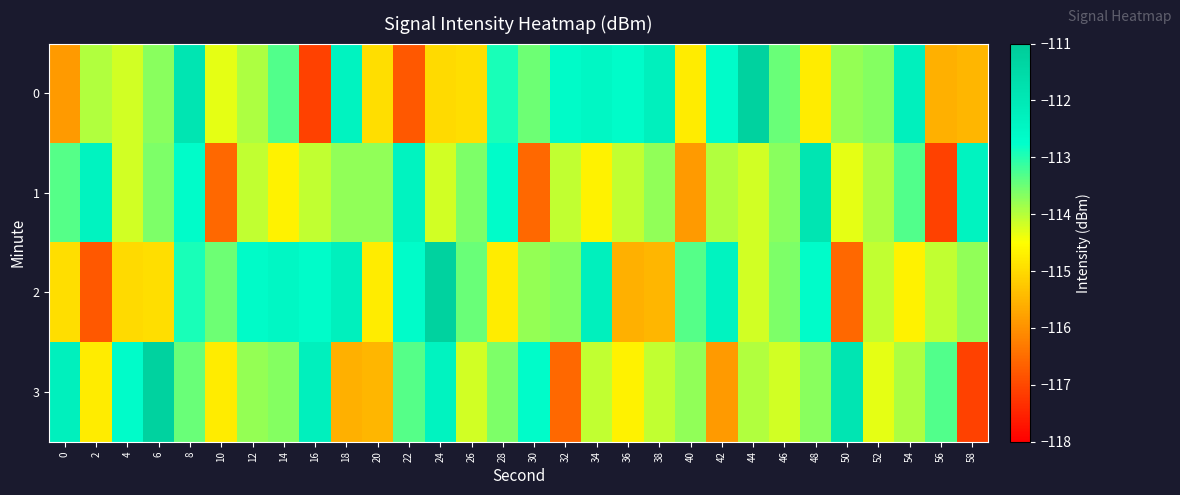

At which category is the sum across all series the highest?

8